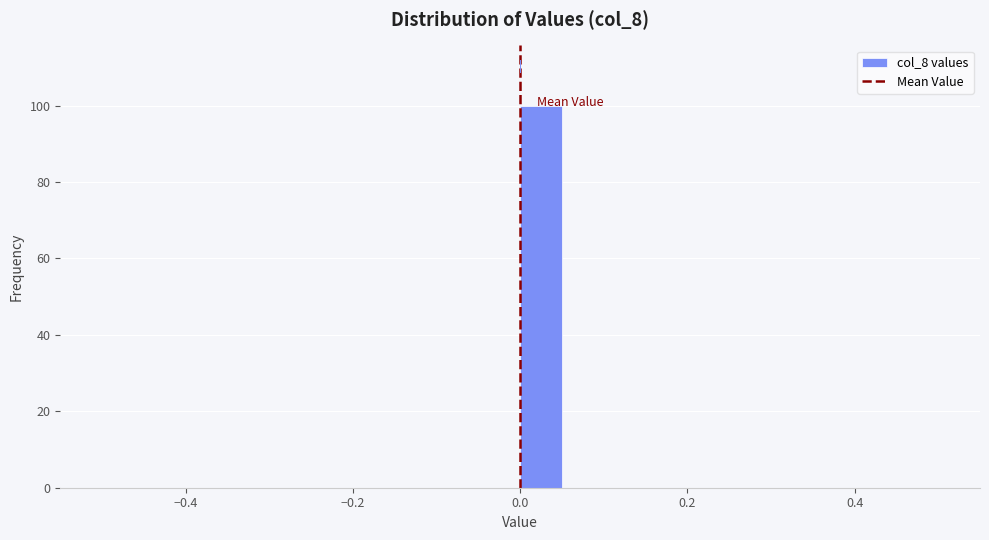

Read against the x-axis, roughly where is the centre of the tallest bar?

0.02